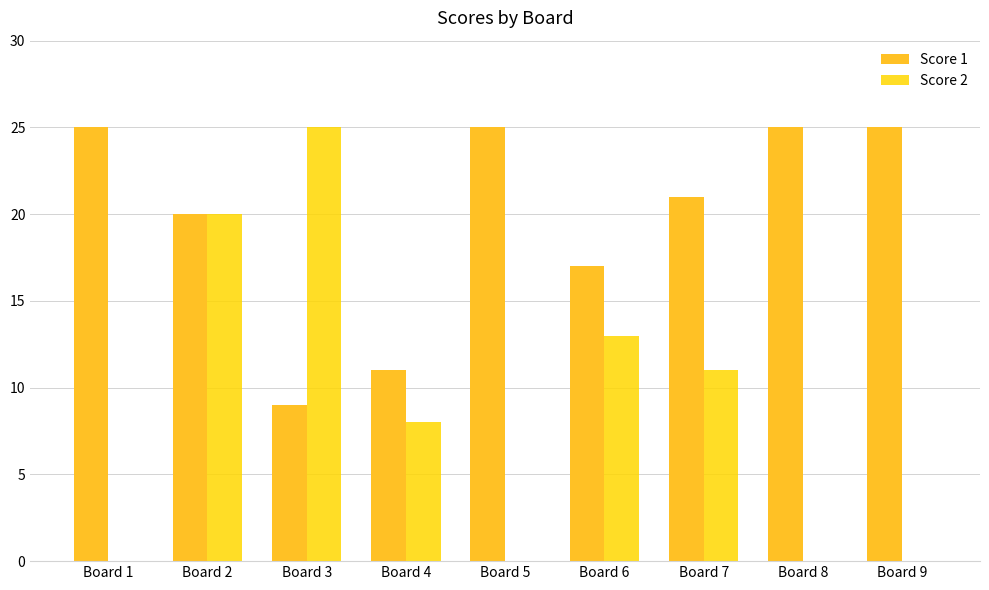

Which series changed the most between Board 2 and Board 7?

Score 2